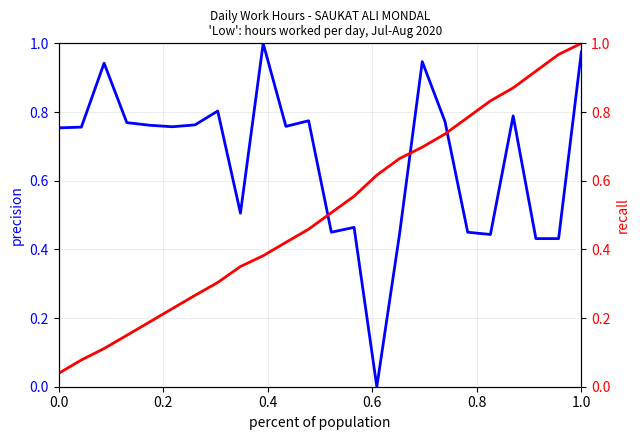

What is the value of the recall (cumulative hours) point at the 2nd from the left?

0.1